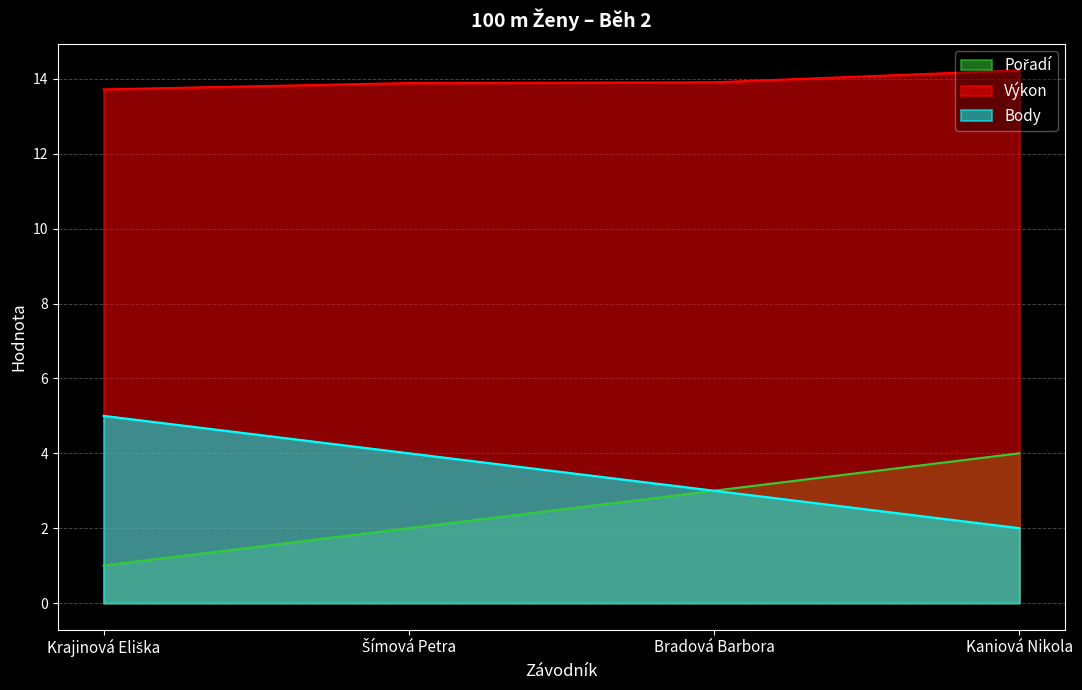

True or false: Body and Výkon cross at least once.

False